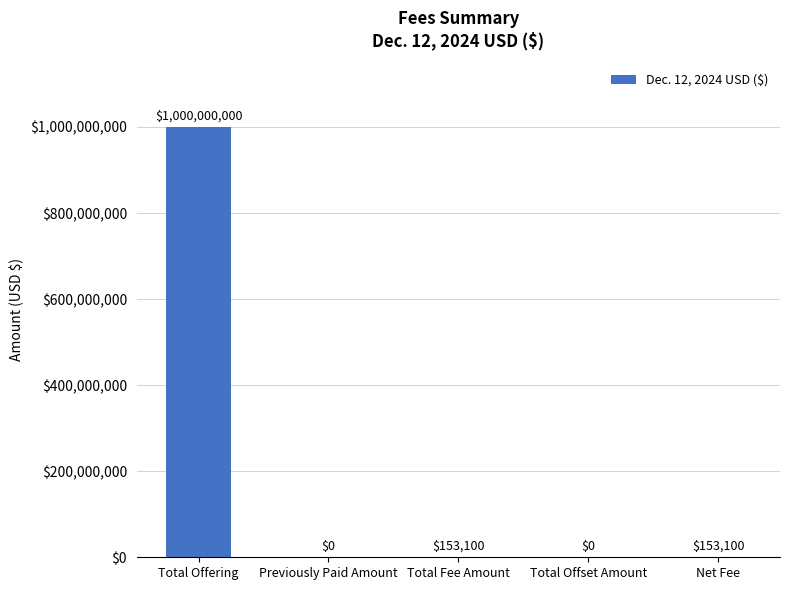

Where does the data first go above 153100?

Total Offering